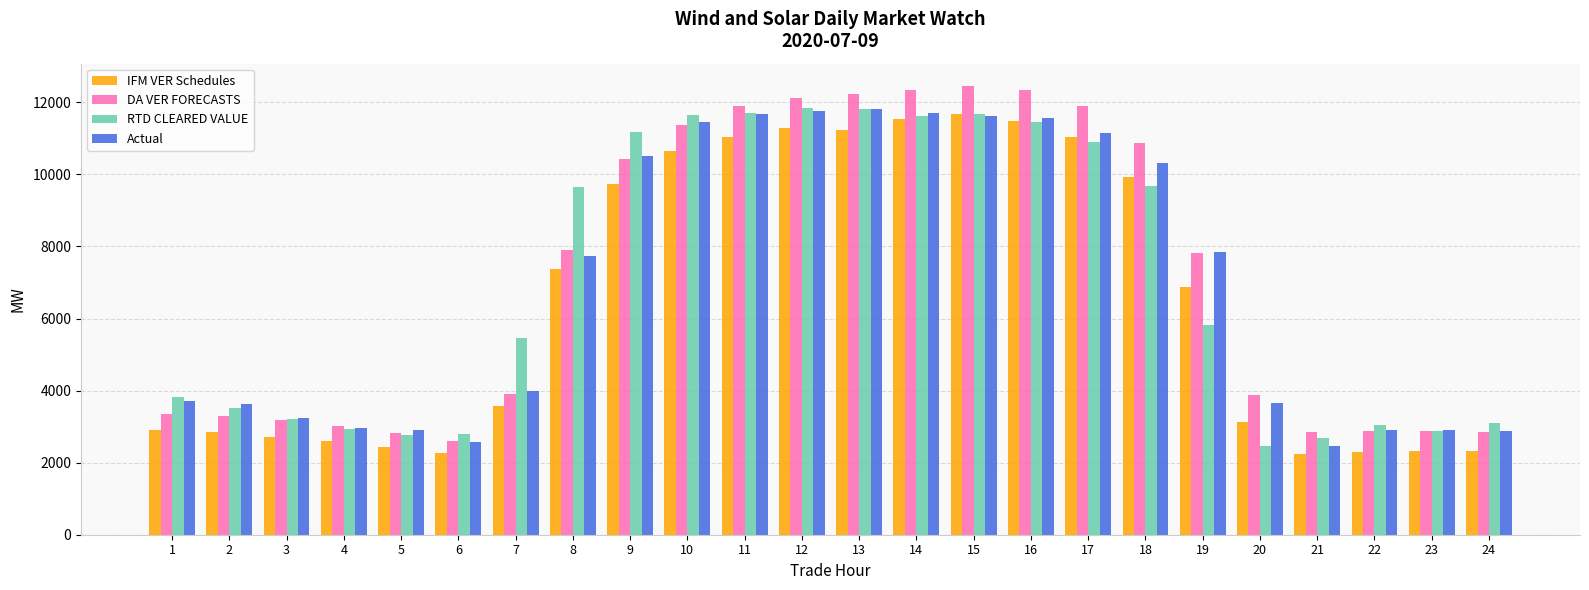

What is the value of the DA VER FORECASTS bar at the 16th from the left?

12339.4